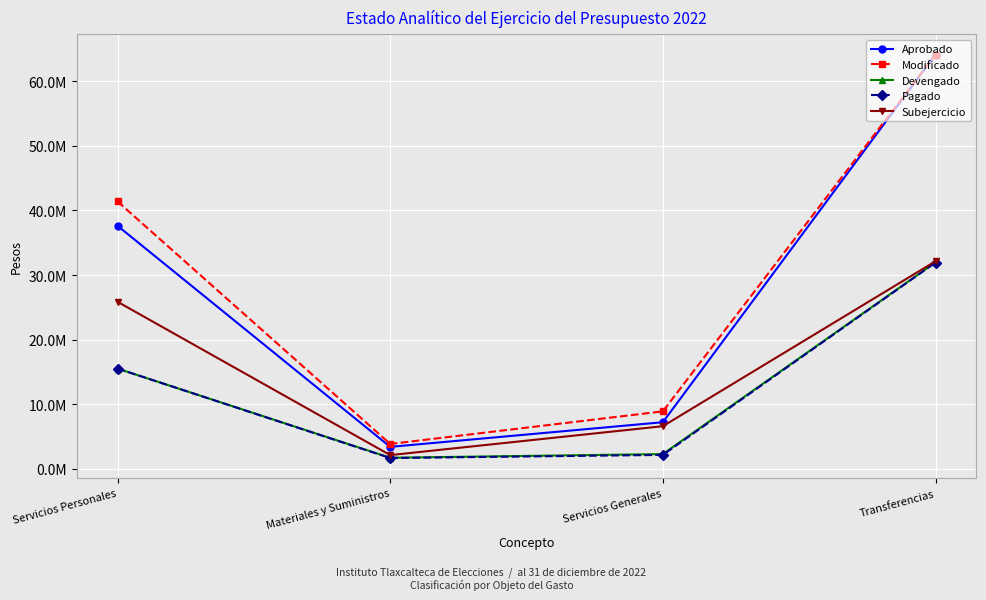

What is the smallest value displayed?

1686236.3